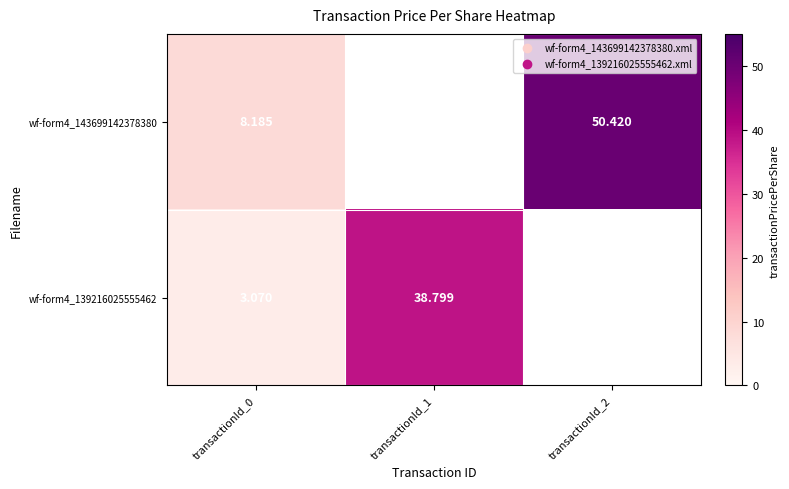

How many values in wf-form4_139216025555462 are above zero?

2